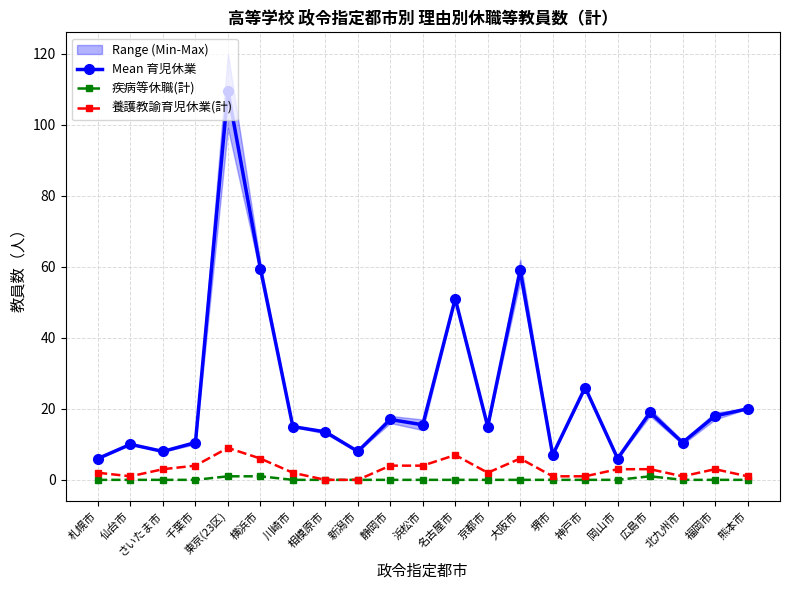

Is it true that 疾病等休職(計) equals 0.0 at 熊本市?

True